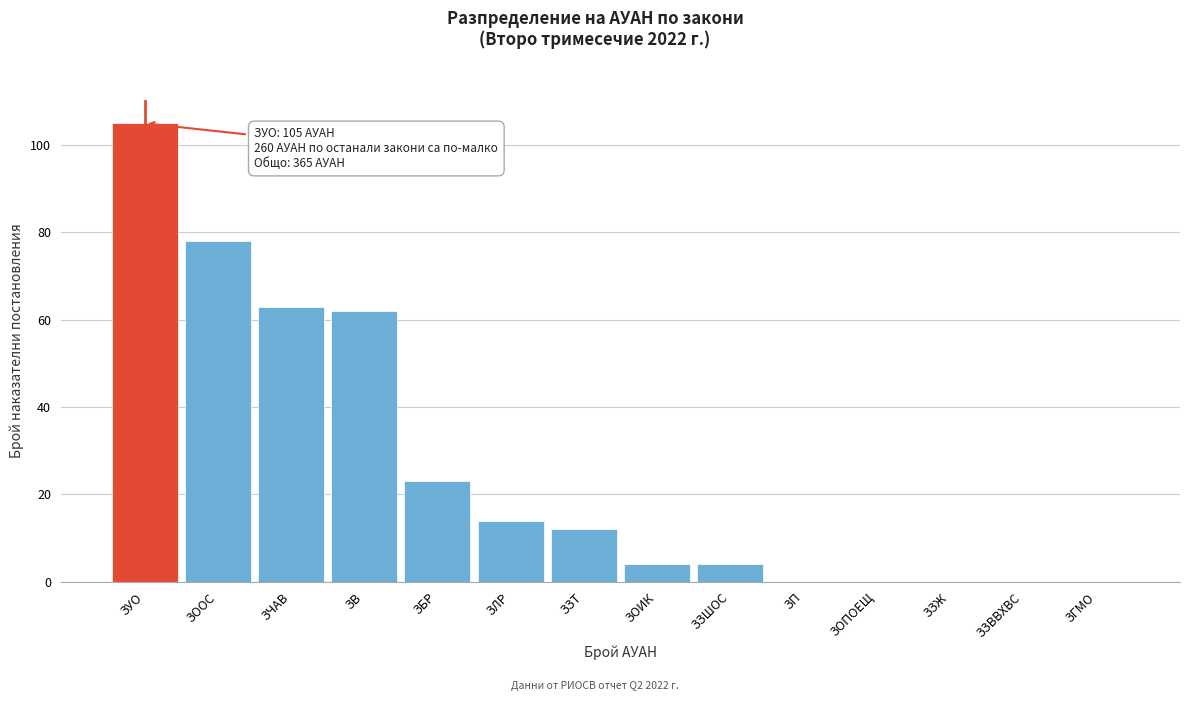

Reading left to right, transcribe all the data shown in this chart.

ЗУО=105	ЗООС=78	ЗЧАВ=63	ЗВ=62	ЗБР=23	ЗЛР=14	ЗЗТ=12	ЗОИК=4	ЗЗШОС=4	ЗП=0	ЗОПОЕЩ=0	ЗЗЖ=0	ЗЗВВХВС=0	ЗГМО=0